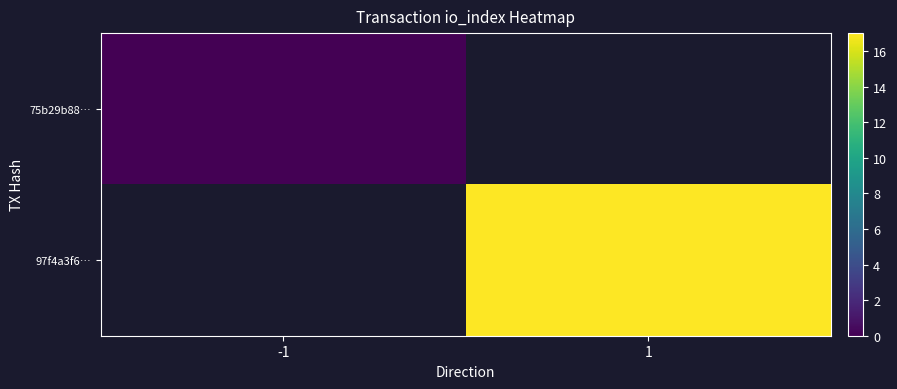

How many series are shown in this chart?

2